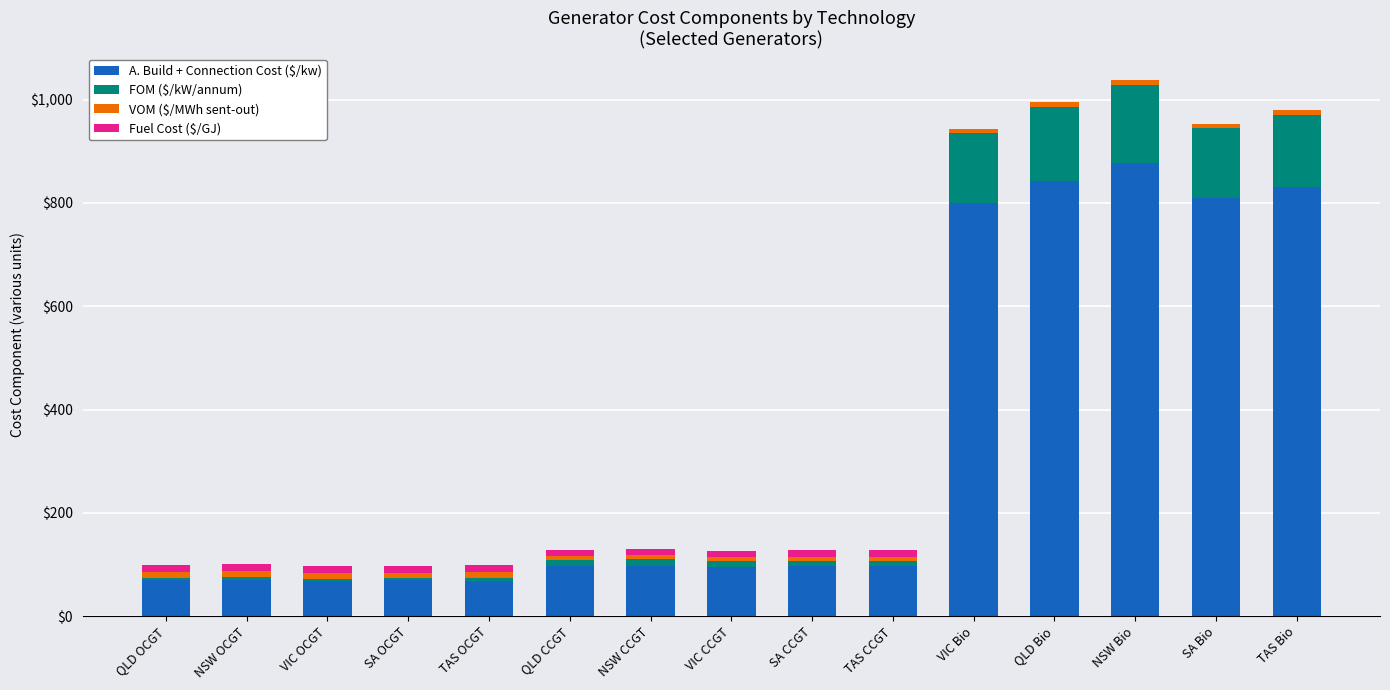

The A. Build + Connection Cost ($/kw) series shows 68.7 at VIC OCGT. True or false?

True